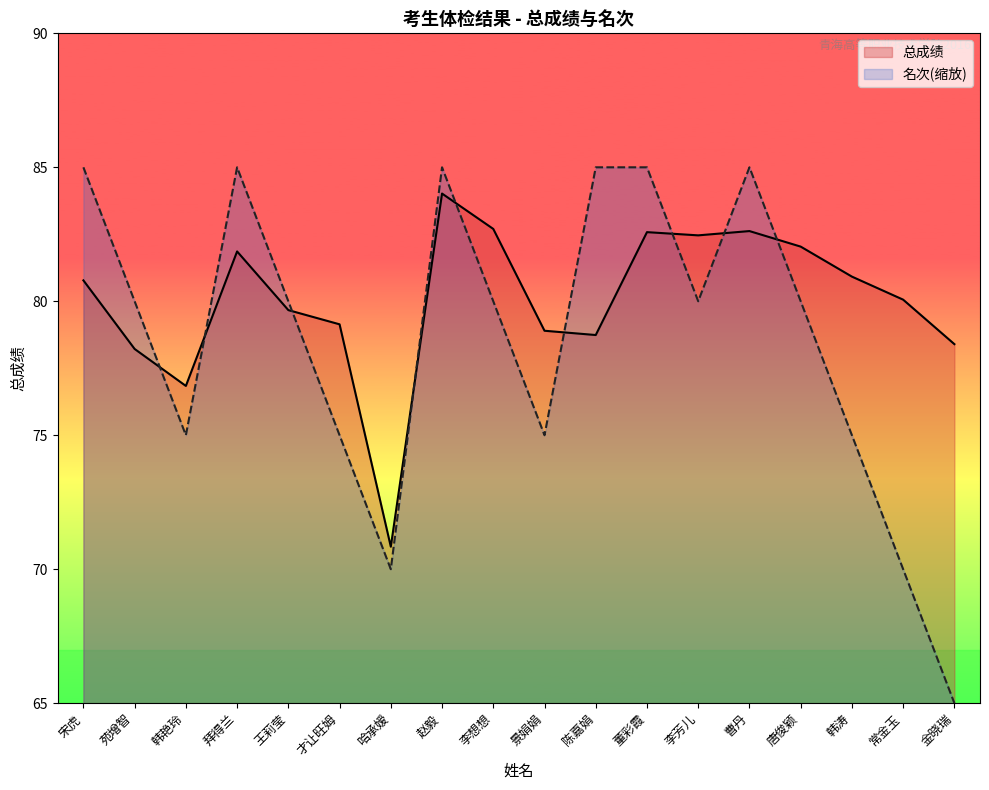

How many interior local valleys does the 总成绩 series have?

4